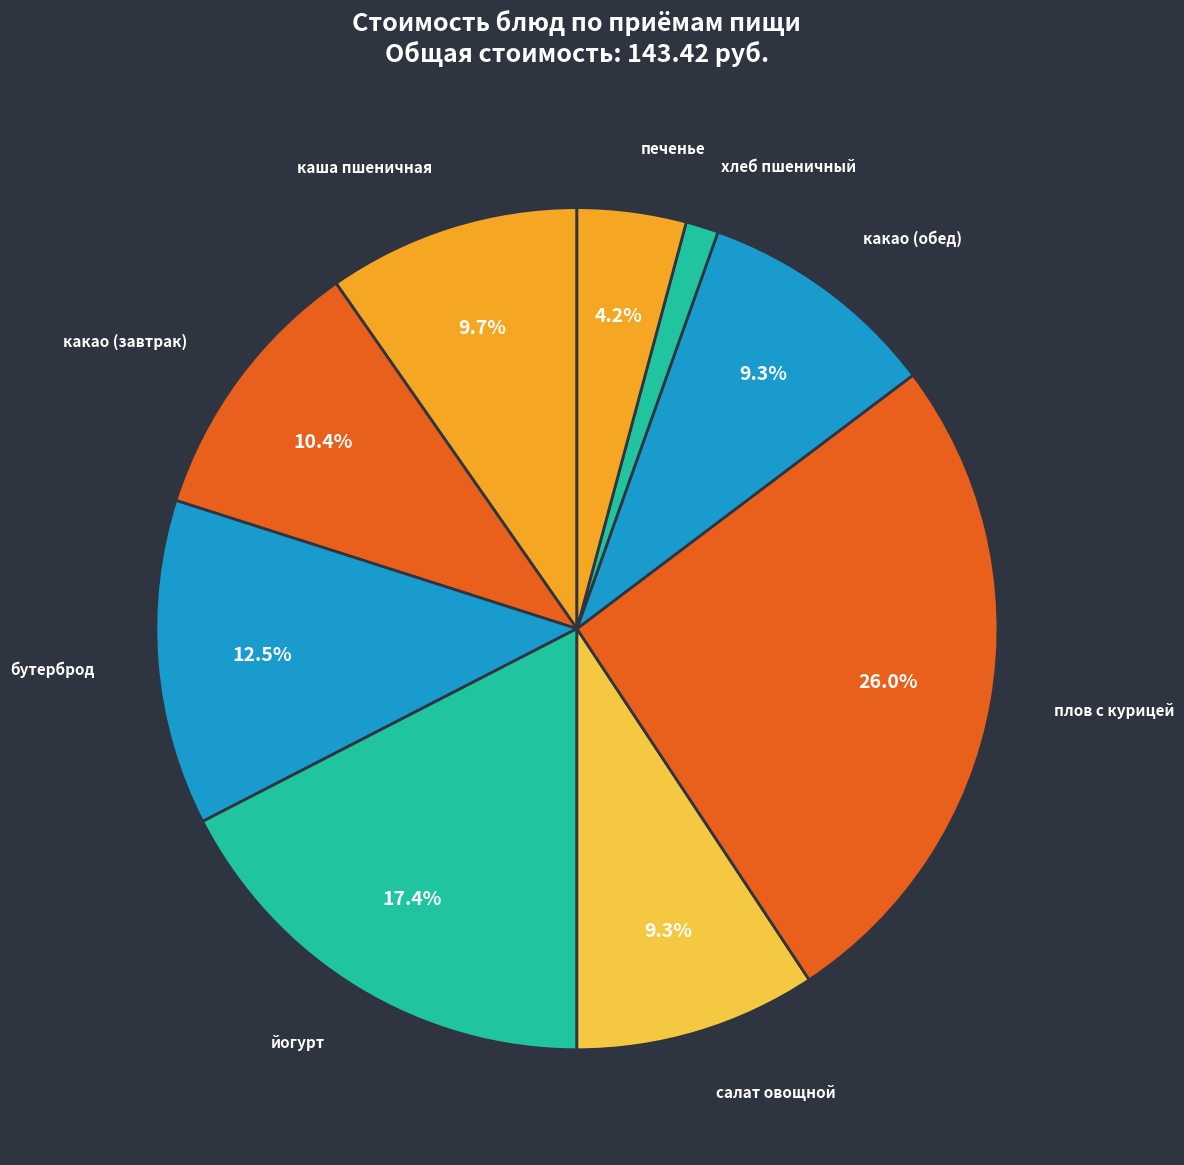

What is the largest slice in the pie chart?

плов с курицей